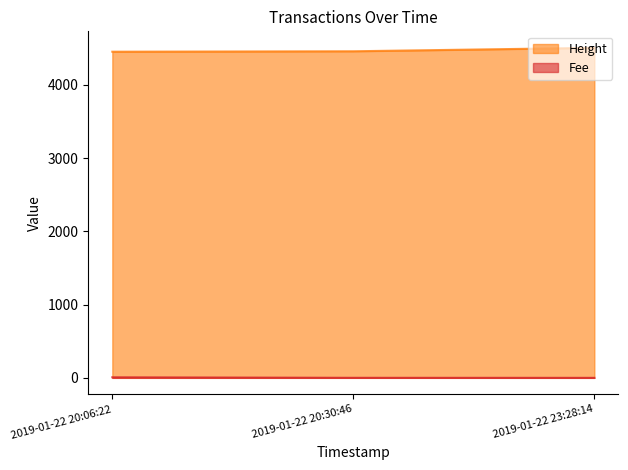

What is the sum of all Fee values?

8.5